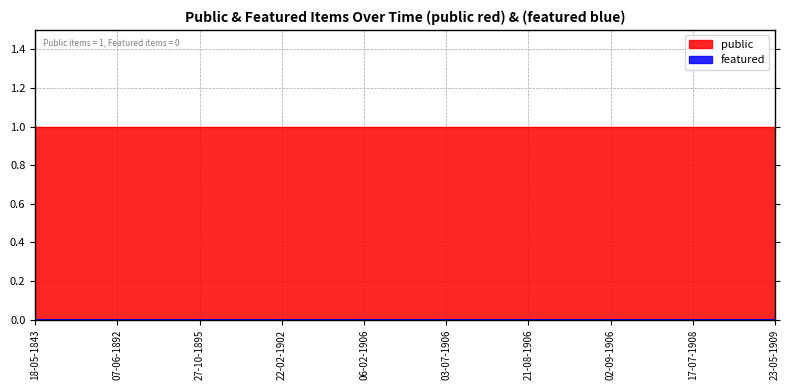

Reading left to right, what are all the values shown in this chart?

public: 1	1	1	1	1	1	1	1	1	1
featured: 0	0	0	0	0	0	0	0	0	0